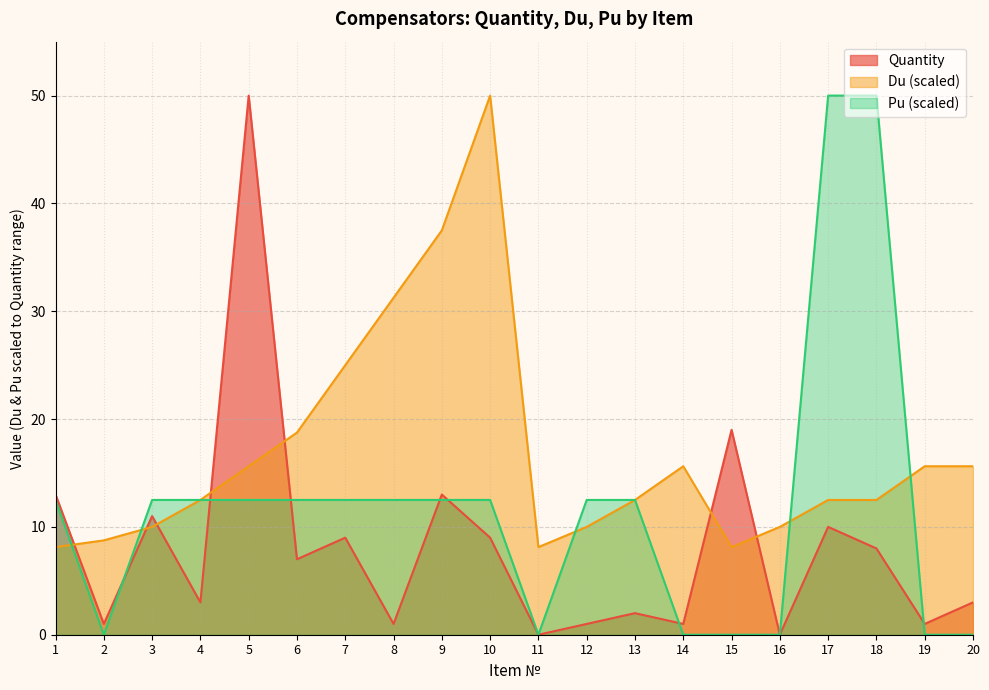

What is the difference between the maximum and minimum values in the Du series?

41.9